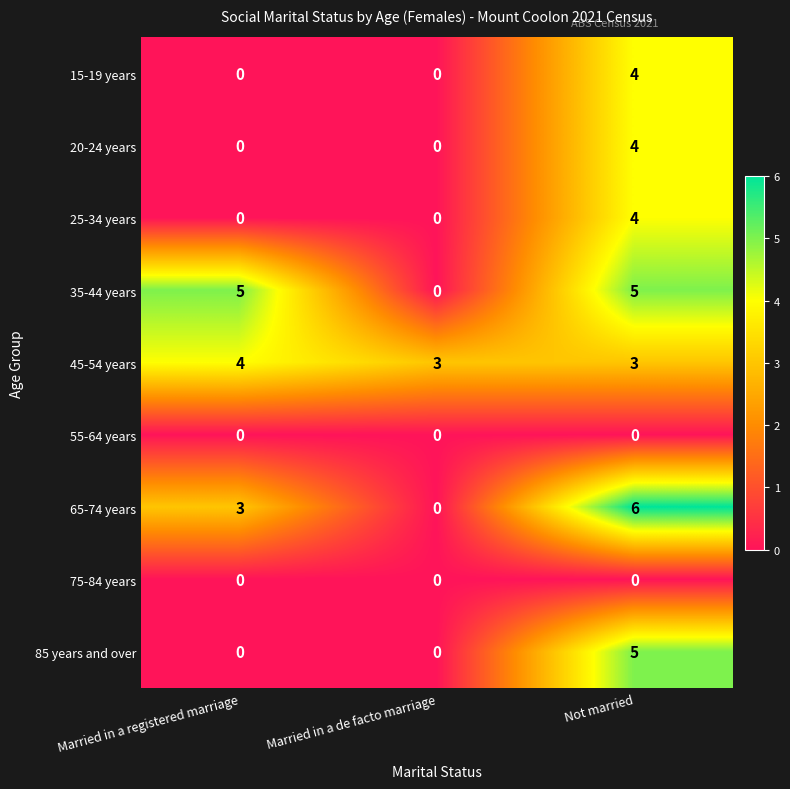

Which series has the largest range (max minus min)?

65-74 years